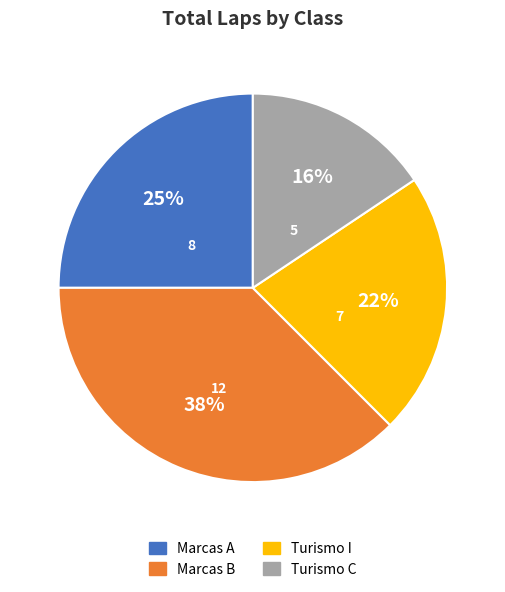

Which slice is the largest?

Marcas B